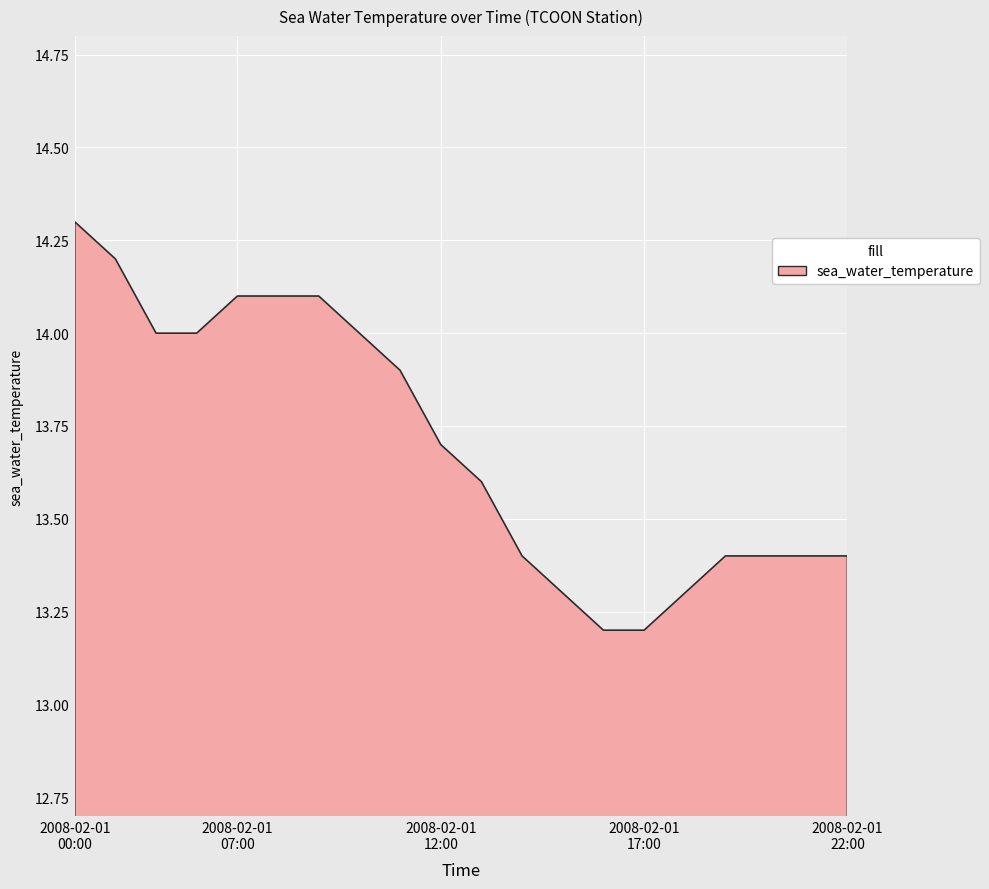

What is the greatest value displayed?

14.3